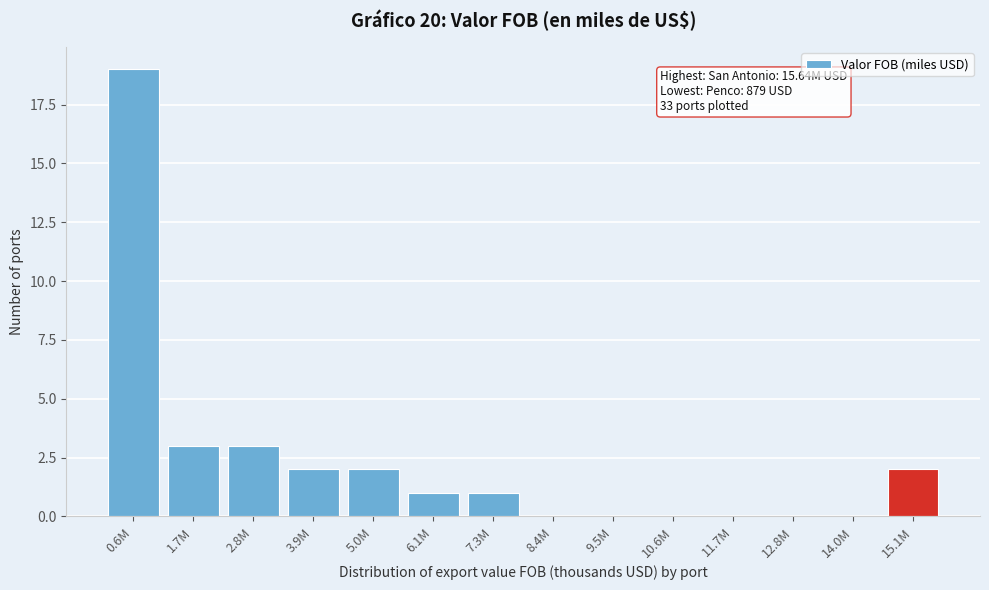

Reading left to right, transcribe all the data shown in this chart.

0.6M=19	1.7M=3	2.8M=3	3.9M=2	5.0M=2	6.1M=1	7.3M=1	8.4M=0	9.5M=0	10.6M=0	11.7M=0	12.8M=0	14.0M=0	15.1M=2